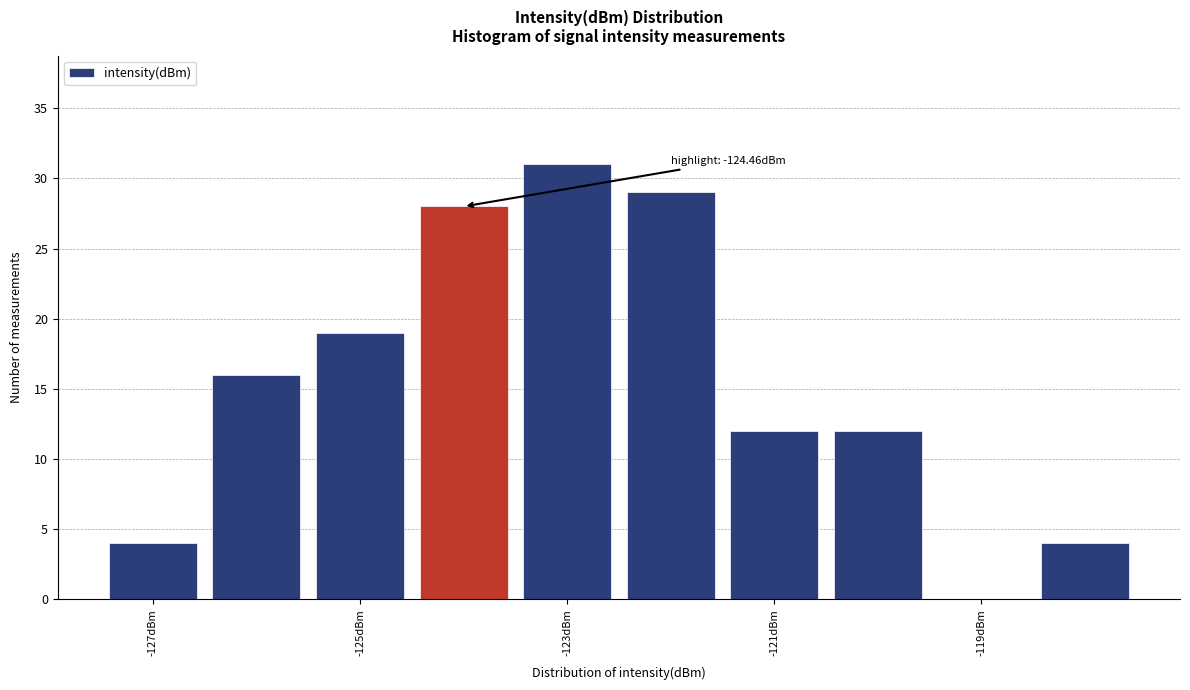

Which range on the x-axis has the tallest bar?

-123.5 to -122.5